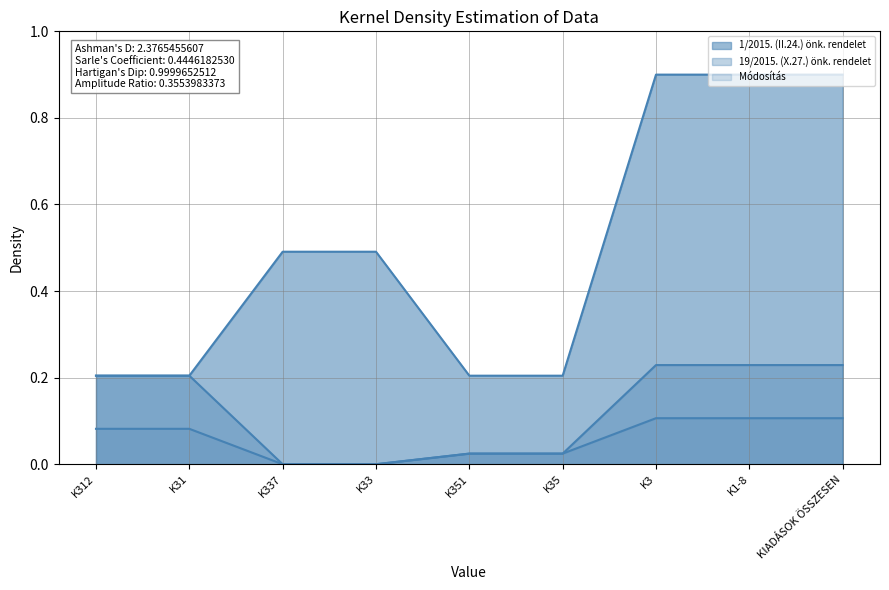

The value of 1/2015. (II.24.) önk. rendelet at K337 is 0.2. True or false?

False